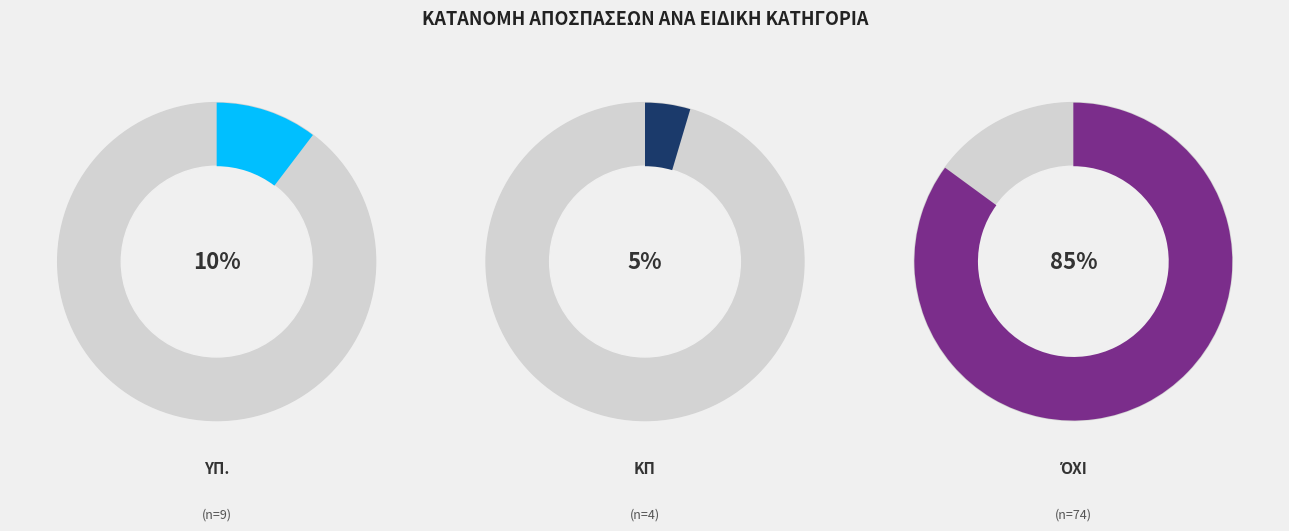

Which slice is the smallest?

ΚΠ